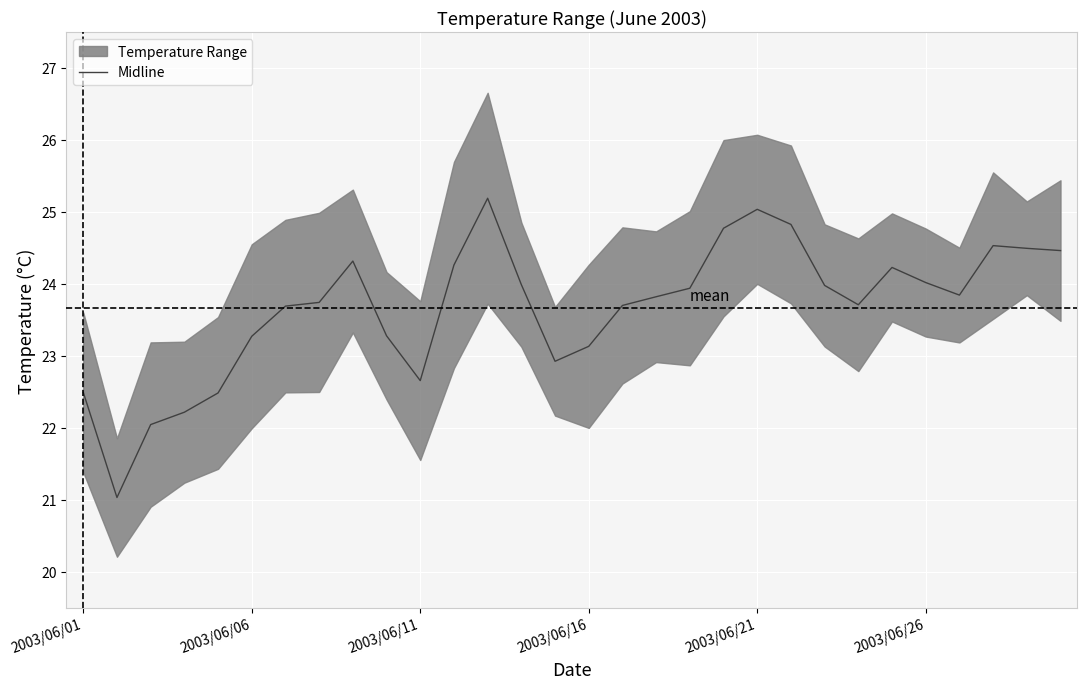

The chart shows a value of 23.9 at 18. True or false?

True